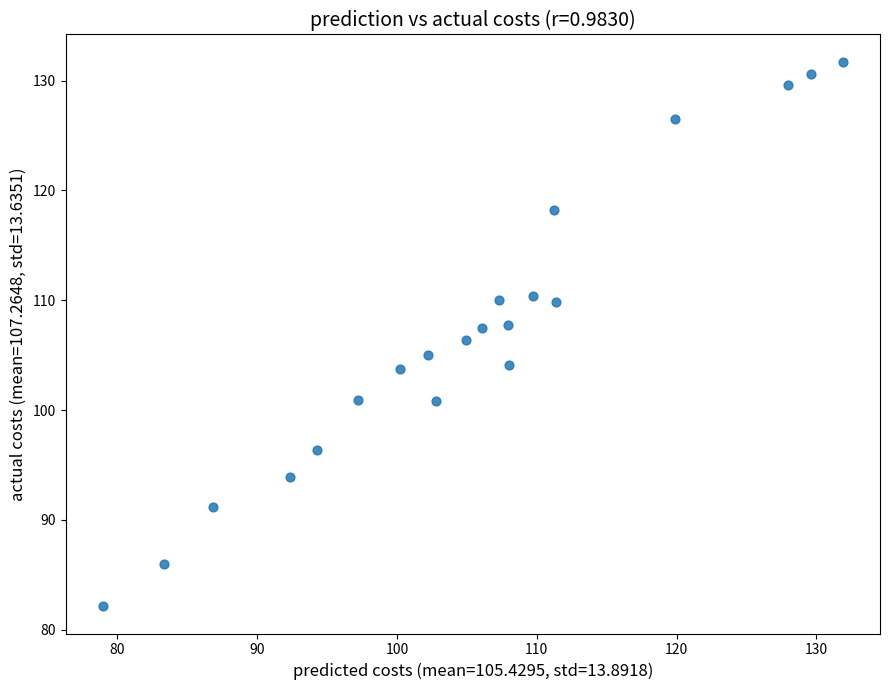

What is the range of Y values (max minus min)?

49.6